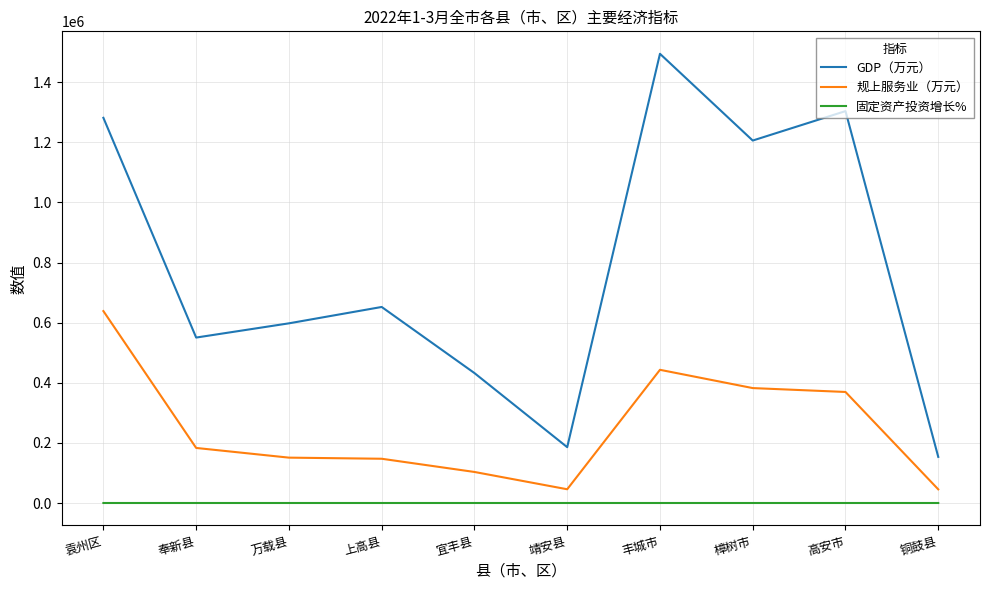

Read the GDP（万元） value at 宜丰县.

432325.0